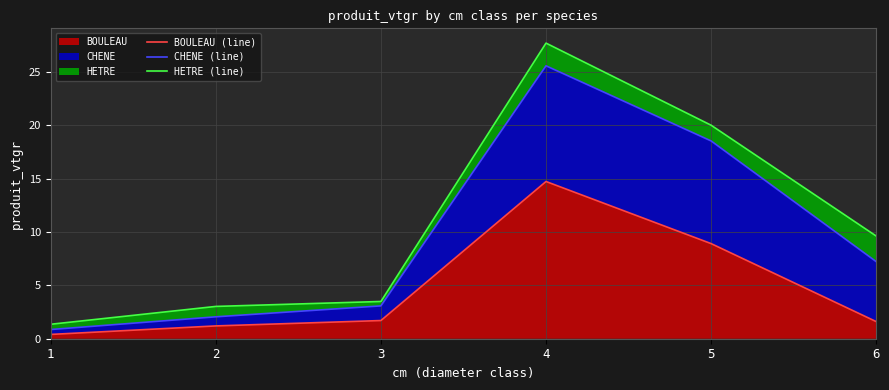

Where is HETRE (line) nearest to the value 14?

6